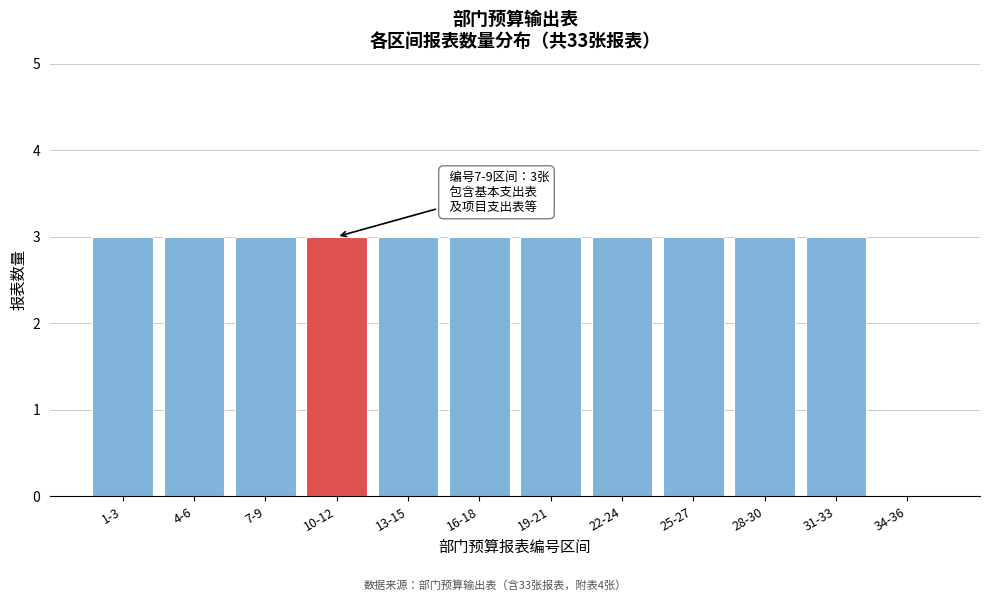

Reading right to left, what are all the values shown in this chart?

34-36=0	31-33=3	28-30=3	25-27=3	22-24=3	19-21=3	16-18=3	13-15=3	10-12=3	7-9=3	4-6=3	1-3=3